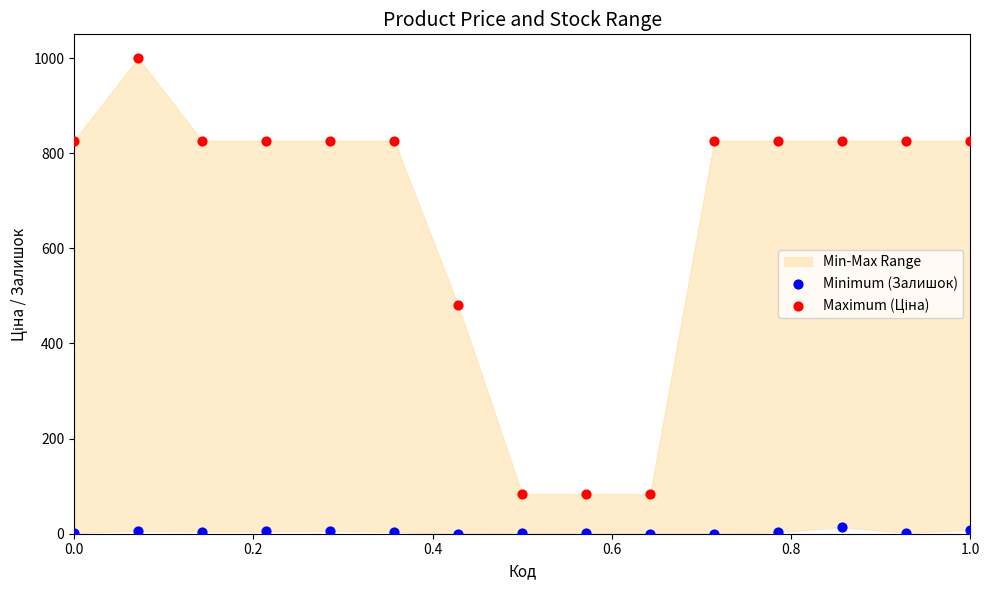

Which series reaches the minimum Y coordinate?

Minimum (Залишок)